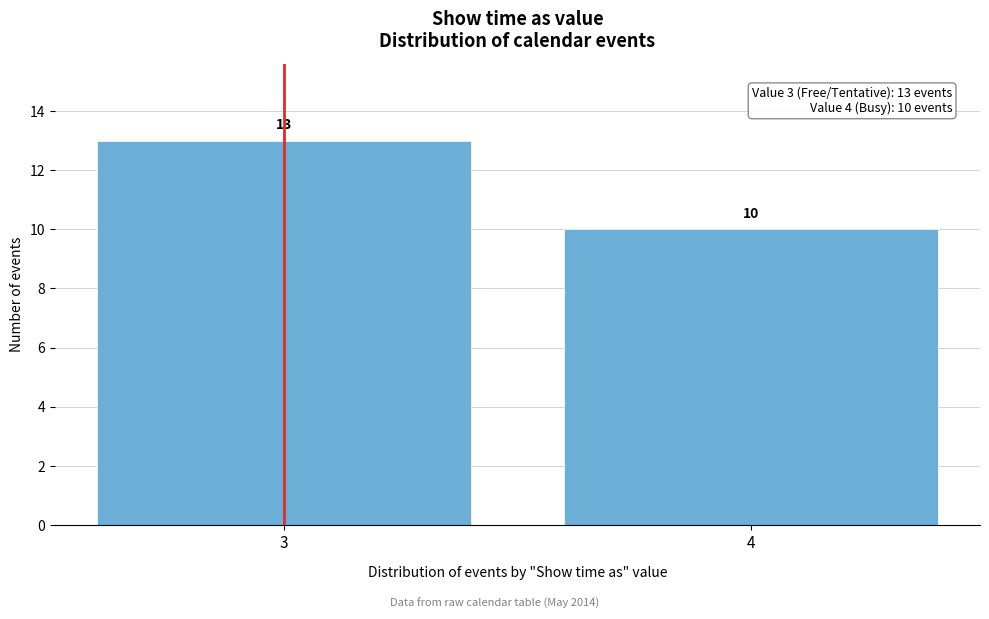

Reading left to right, transcribe all the data shown in this chart.

3=13	4=10